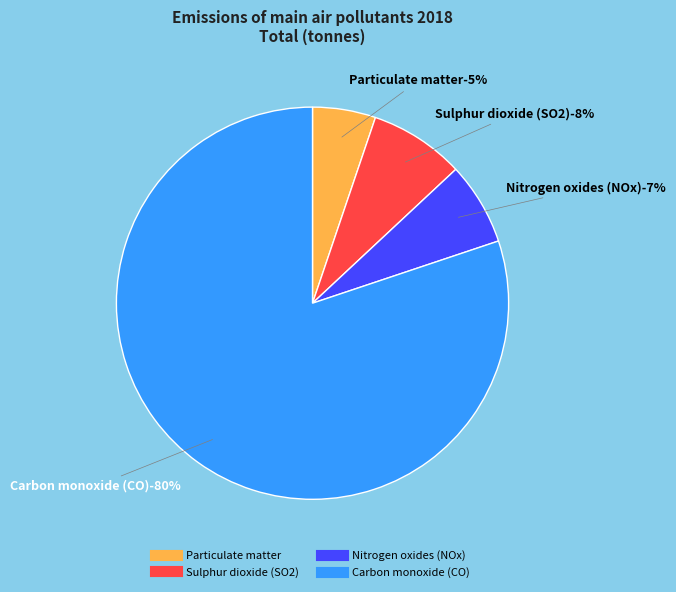

Between Nitrogen oxides (NOx) and Sulphur dioxide (SO2), which is larger?

Sulphur dioxide (SO2)